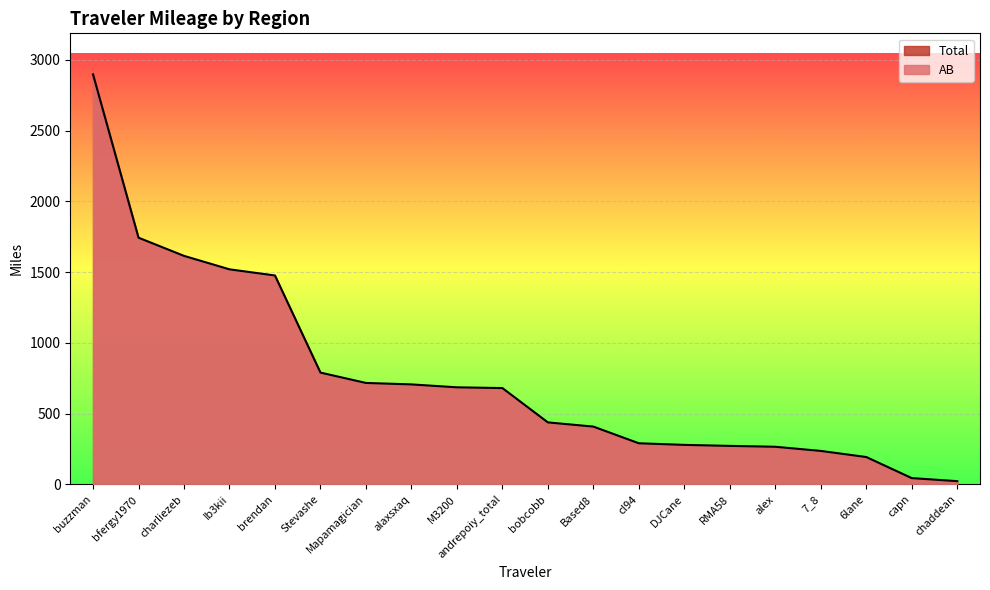

Rank the series at DJCane from highest to lowest value.

Total, AB